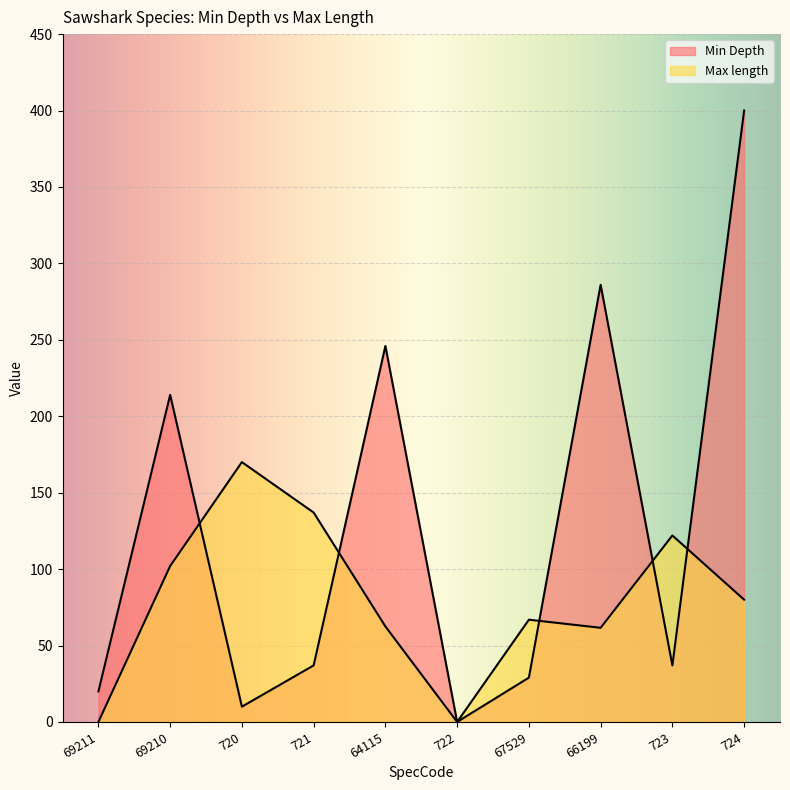

Rank the series by their maximum value, from highest to lowest.

Min Depth, Max length